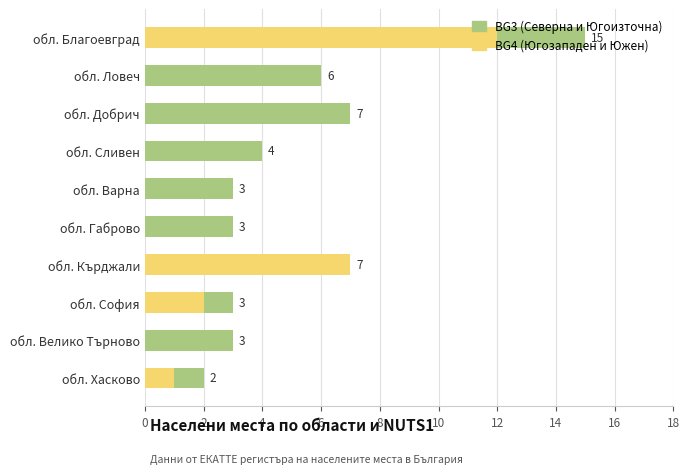

At which category is the sum across all series the highest?

обл. Благоевград